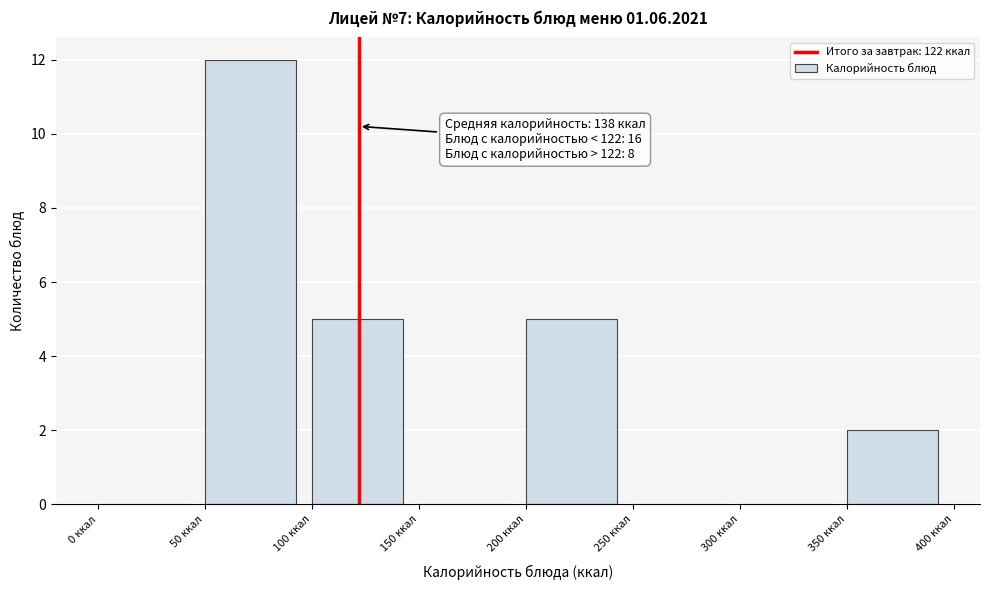

Which range on the x-axis has the tallest bar?

50 to 100